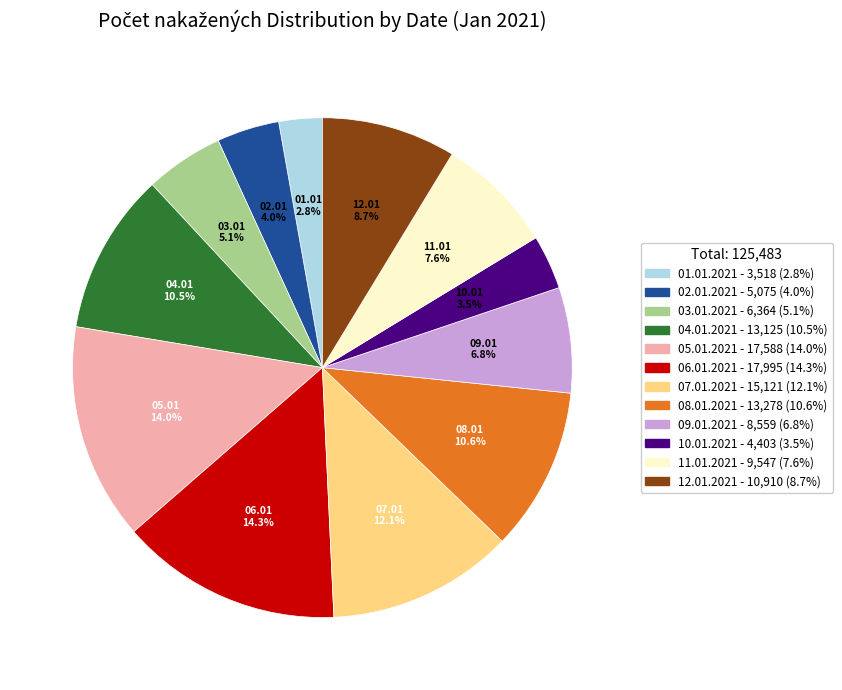

How many slices are in this pie chart?

12